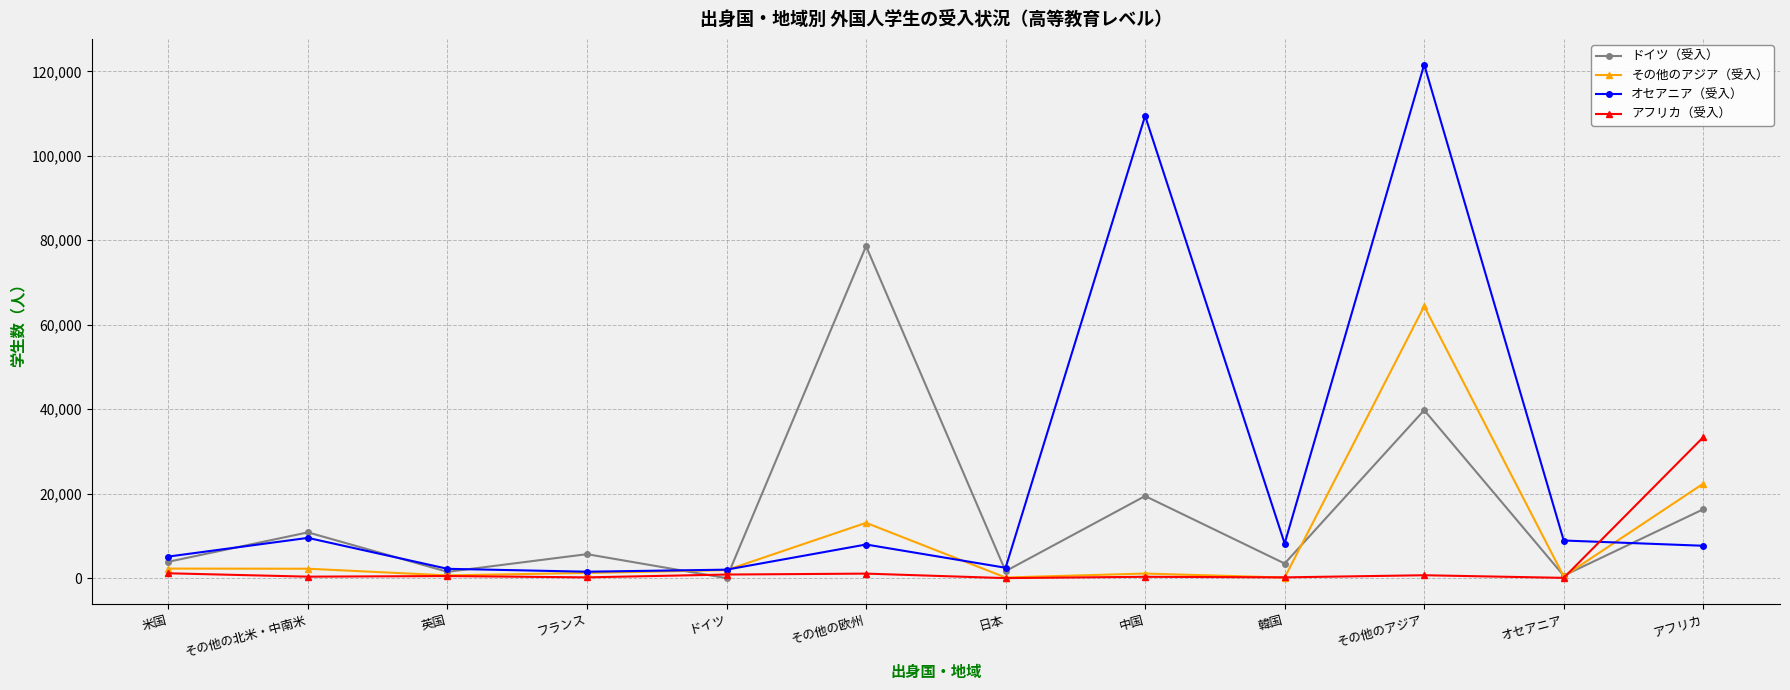

At which category is the sum across all series the highest?

その他のアジア